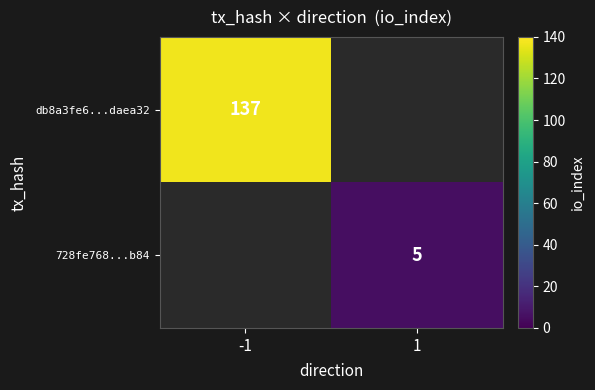

The db8a3fe6...daea32 series shows 137 at -1. True or false?

True